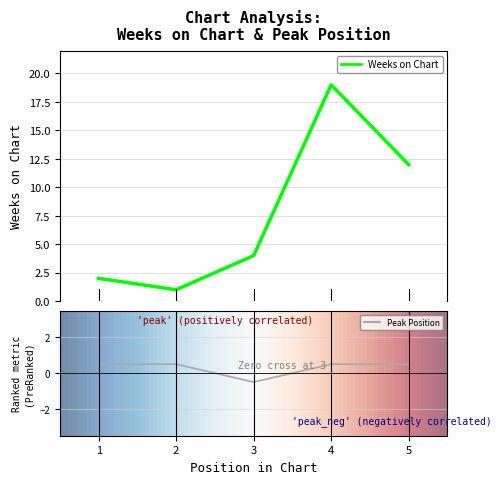

What is the total value across all series at 5?

12.5